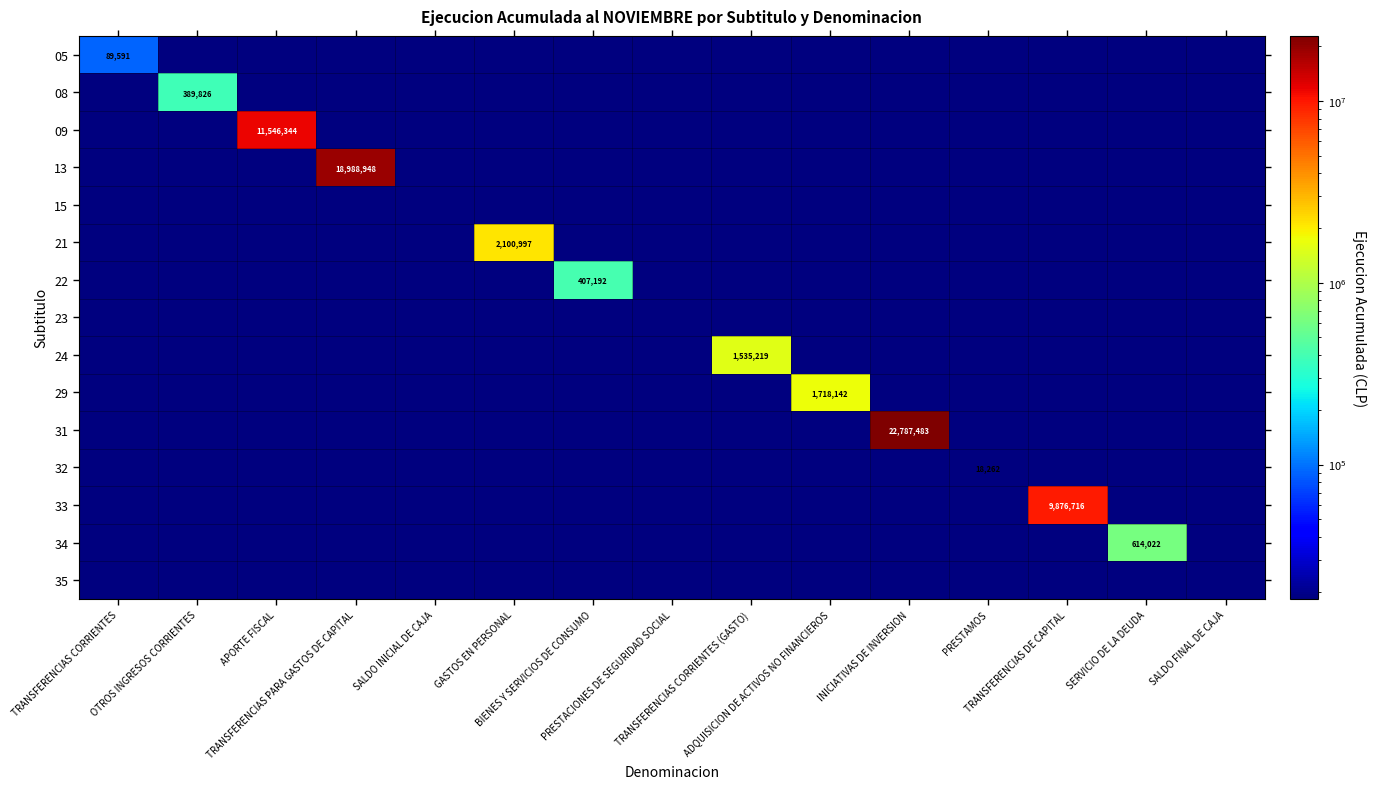

The value of 09 at PRESTACIONES DE SEGURIDAD SOCIAL is 1. True or false?

True